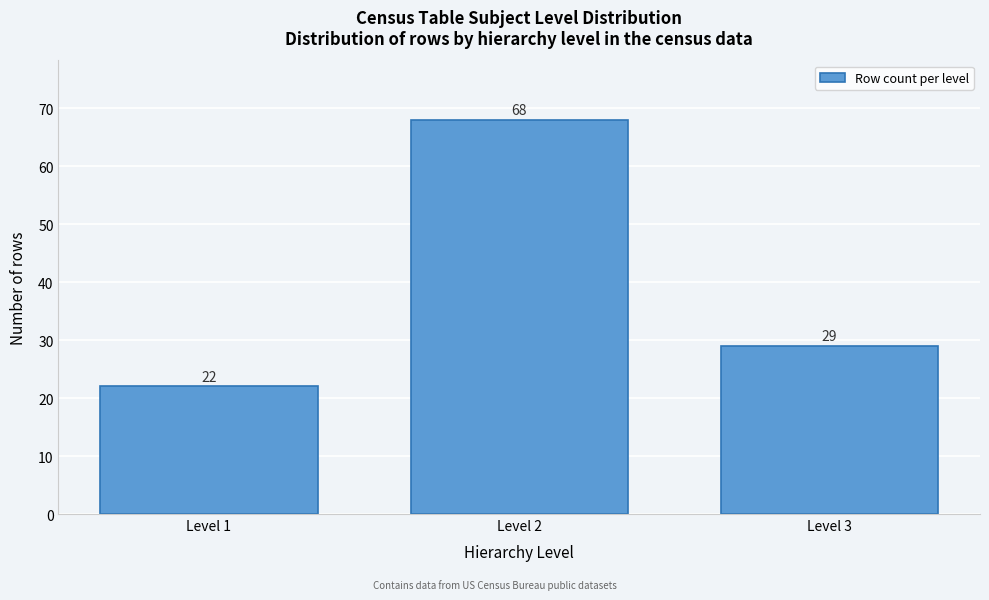

Reading left to right, extract all data points from this chart.

Level 1=22	Level 2=68	Level 3=29